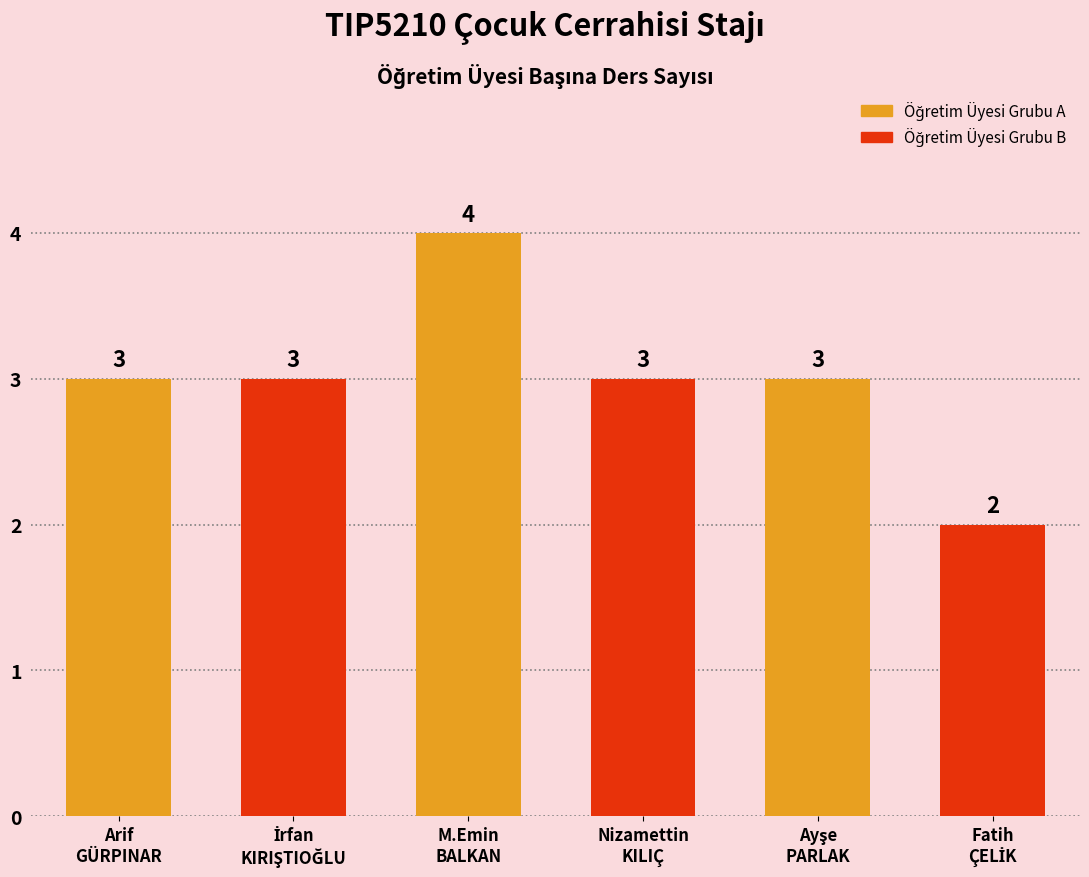

What is the label of the 4th bar from the left?

Nizamettin
KILIÇ